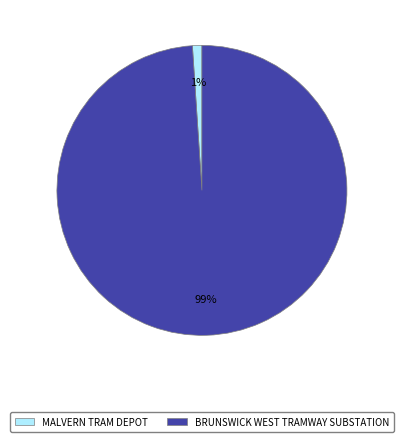

Count the number of slices in the pie.

2